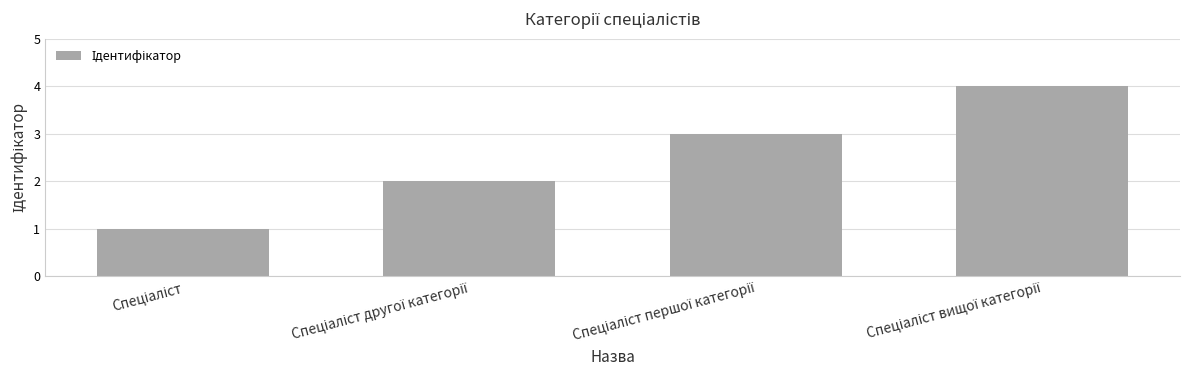

What is the sum of all values?

10